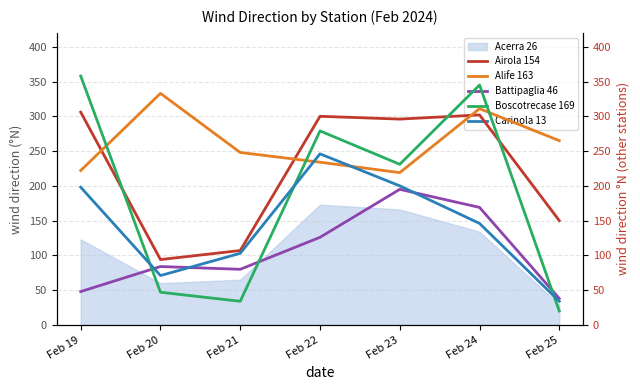

True or false: Acerra 26 has a value of 107 at Feb 23.

False